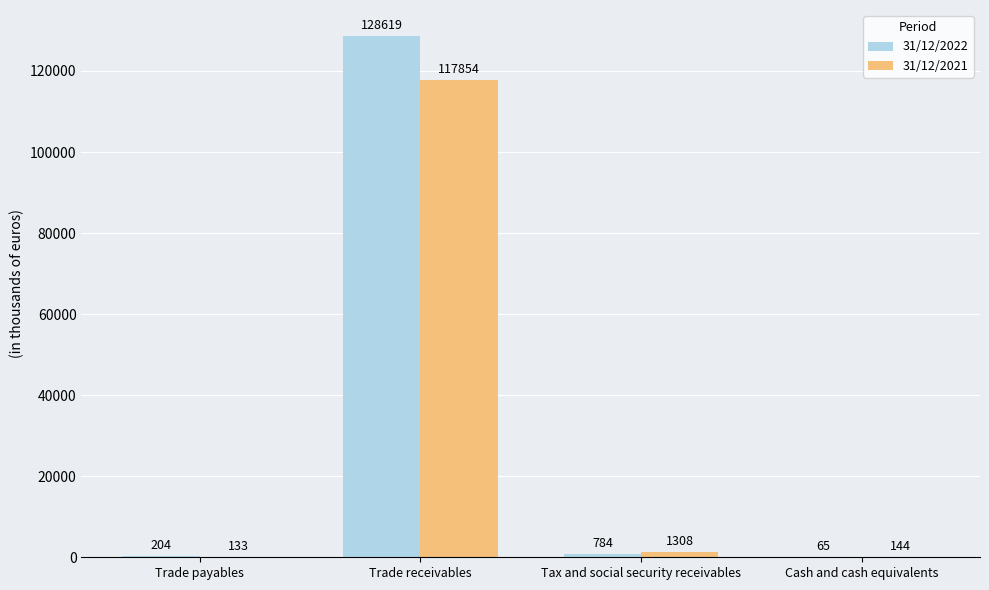

What is the total value across all series at Tax and social security receivables?

2092